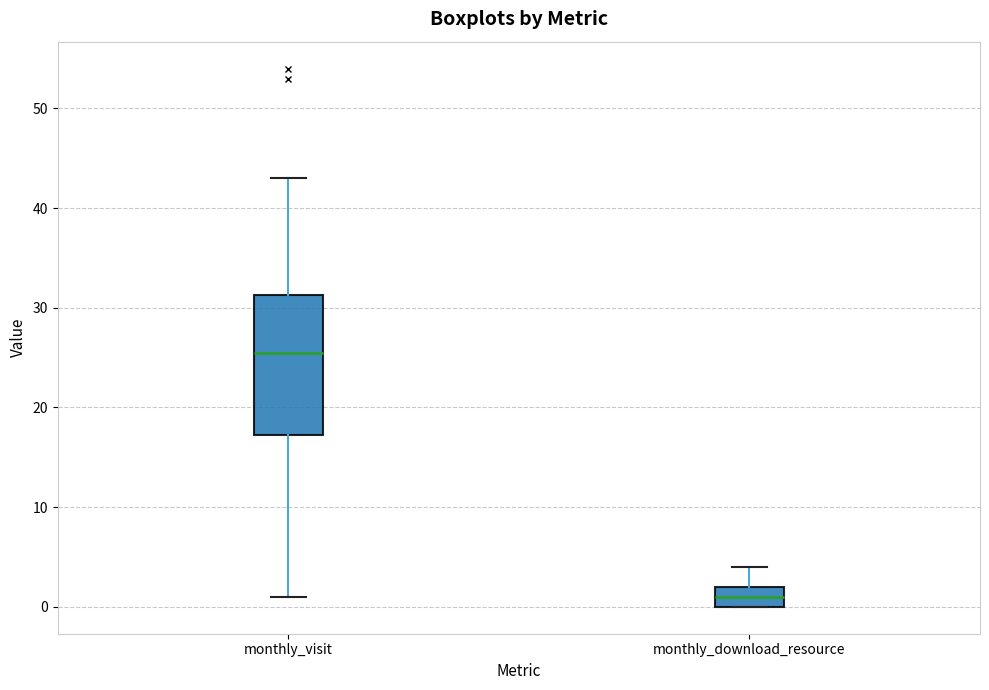

Which box is the tallest, from its lower edge to its upper edge?

monthly_visit